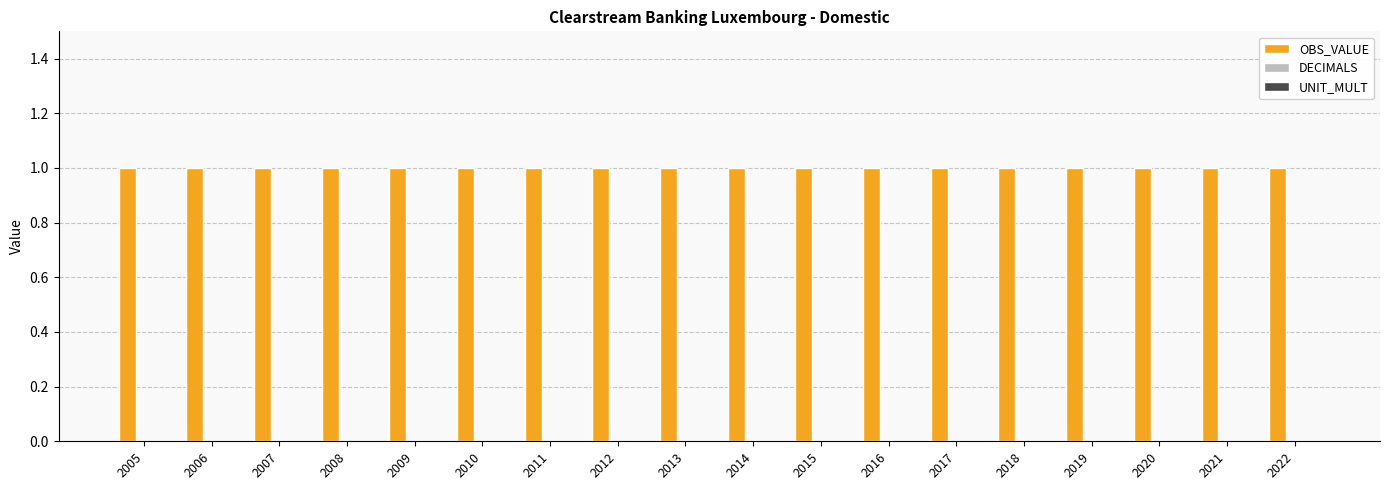

List the labels in order of DECIMALS value, smallest first.

2005, 2006, 2007, 2008, 2009, 2010, 2011, 2012, 2013, 2014, 2015, 2016, 2017, 2018, 2019, 2020, 2021, 2022